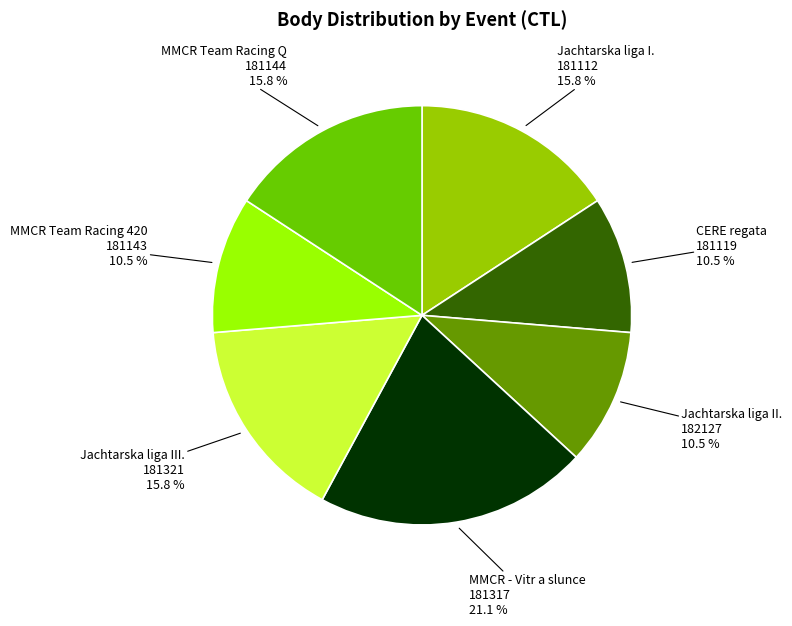

Does any single category account for the majority?

No